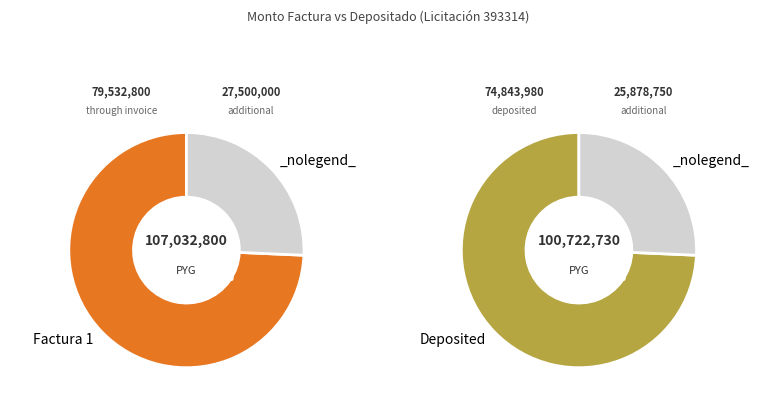

Is there a majority slice in this chart?

Yes